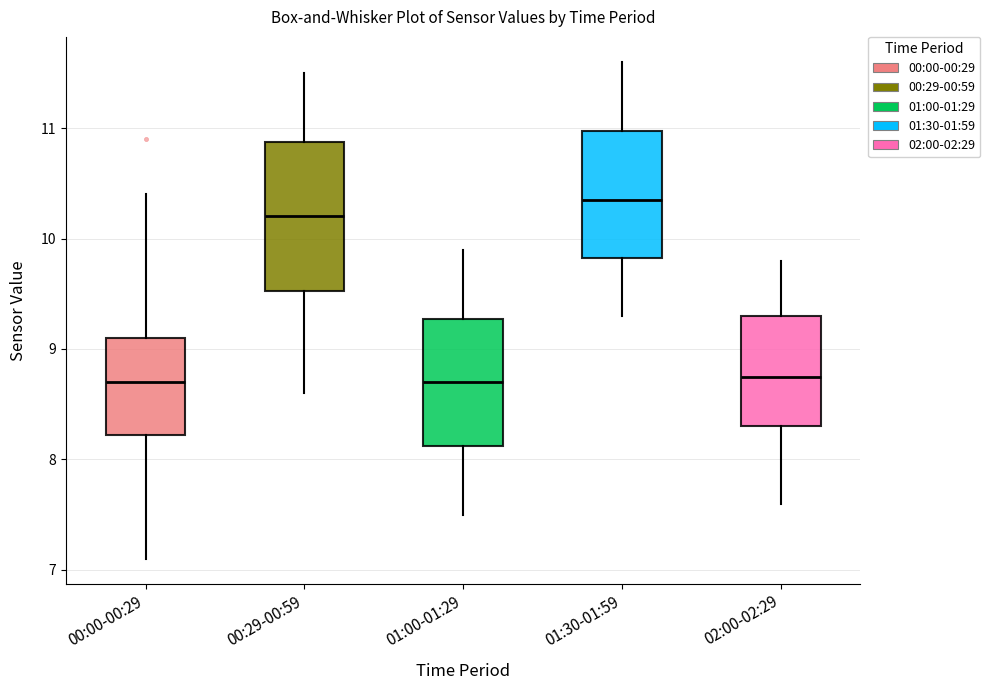

Reading left to right, read every box against the y-axis: the position of its median line, the range the box covers, and the ends of its whiskers. The values are not printed on the chart, so give them approximately, as read against the axis.

00:00-00:29: median 8.7, box 8.2 to 9.1, whiskers 7.1 to 10.4
00:29-00:59: median 10.2, box 9.5 to 10.9, whiskers 8.6 to 11.5
01:00-01:29: median 8.7, box 8.1 to 9.3, whiskers 7.5 to 9.9
01:30-01:59: median 10.4, box 9.8 to 11.0, whiskers 9.3 to 11.6
02:00-02:29: median 8.8, box 8.3 to 9.3, whiskers 7.6 to 9.8